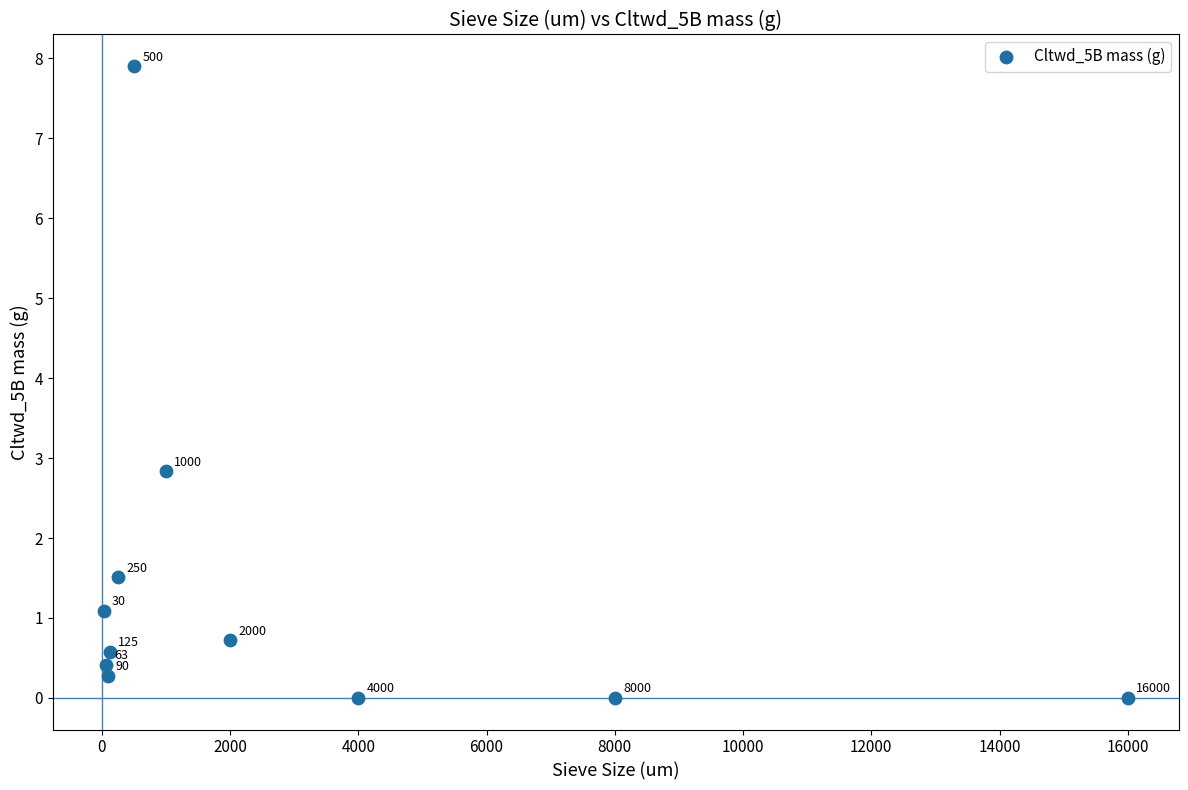

What is the average X value?

2914.4